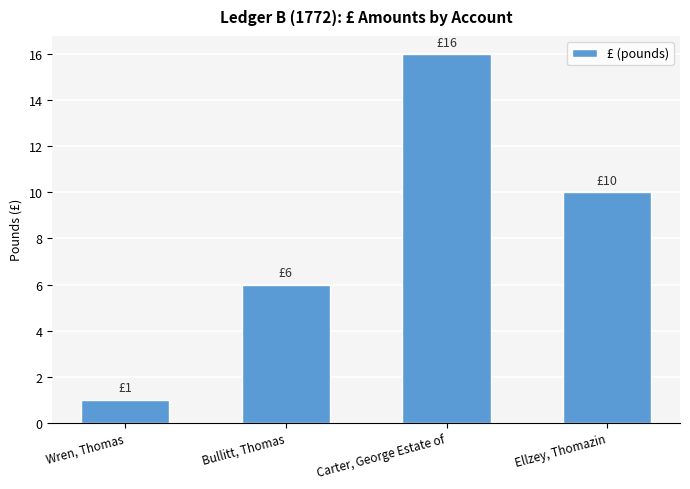

What is the value of the 1st bar from the left?

1